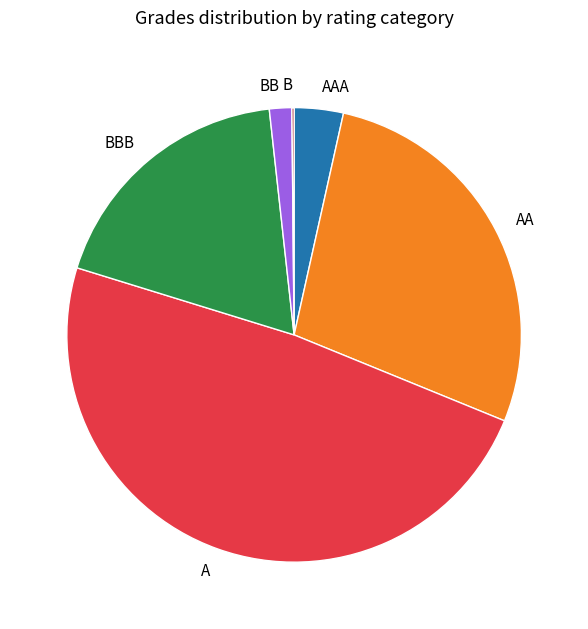

Is it true that A is 56% of the pie?

False